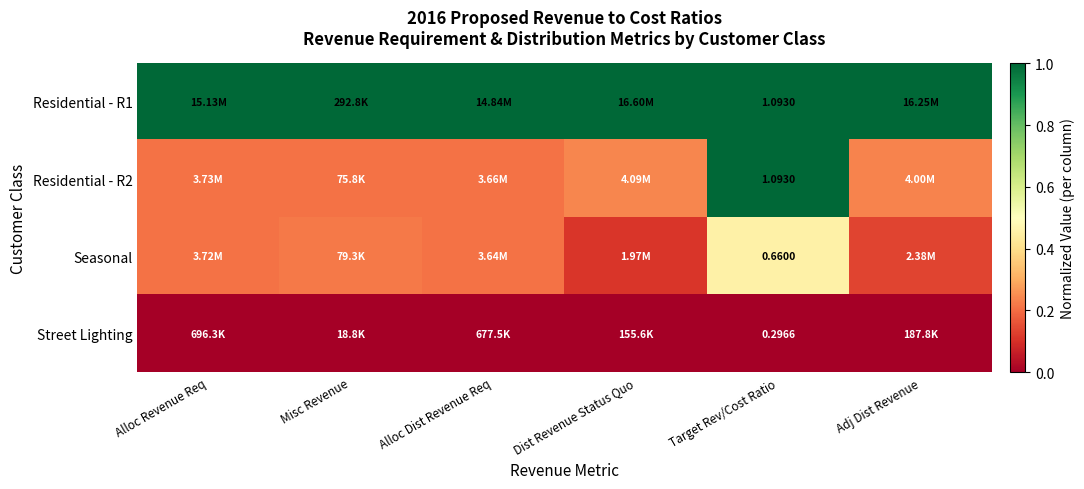

The value of Residential - R1 at Dist Revenue Status Quo is 1.0. True or false?

True